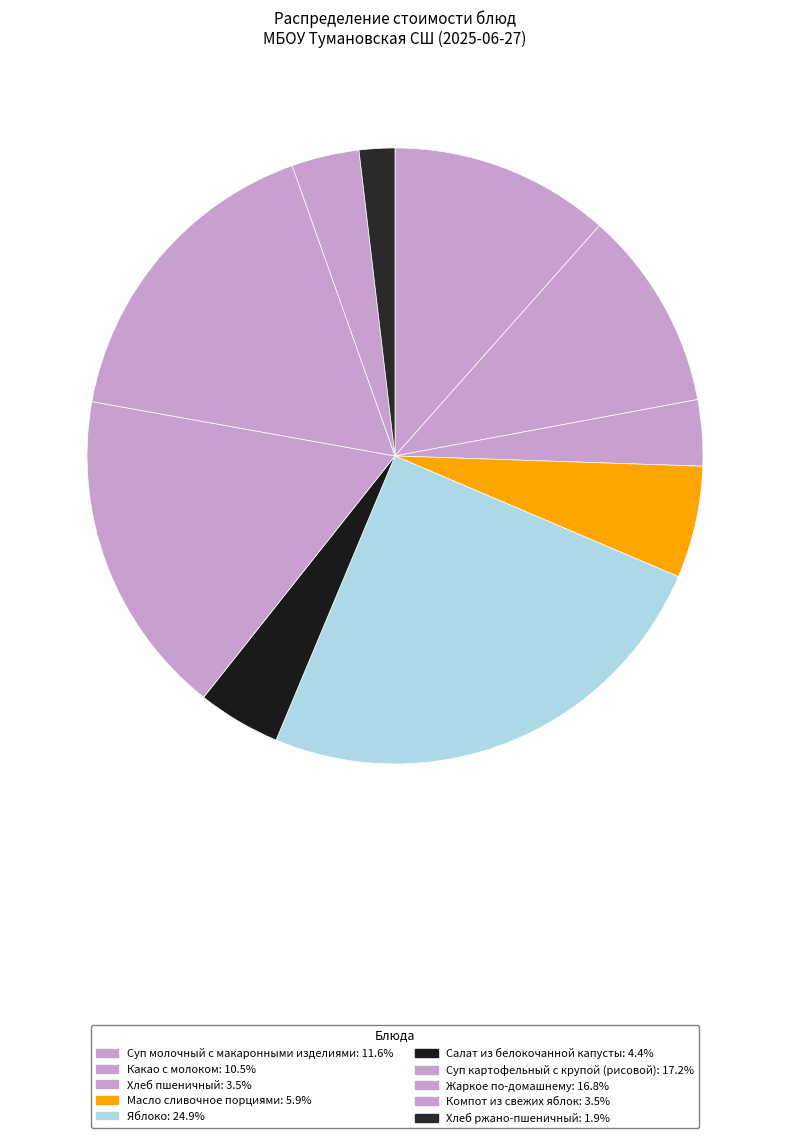

To the nearest percent, what is the difference between the largest and smallest slice percentages?

23%